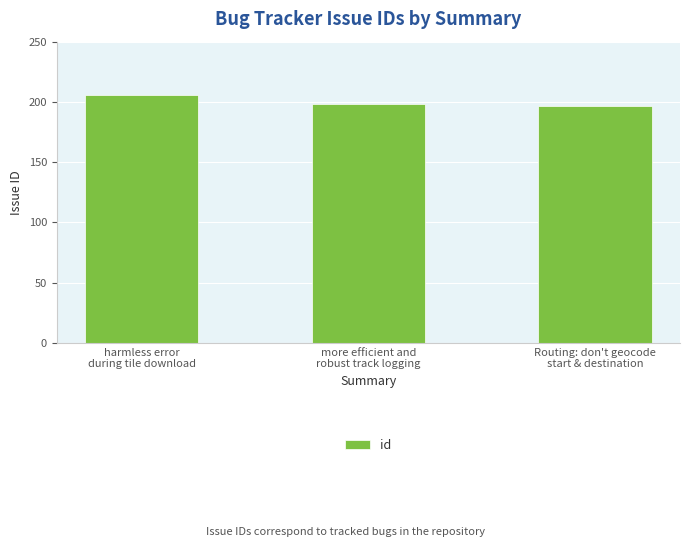

What is the average value?

200